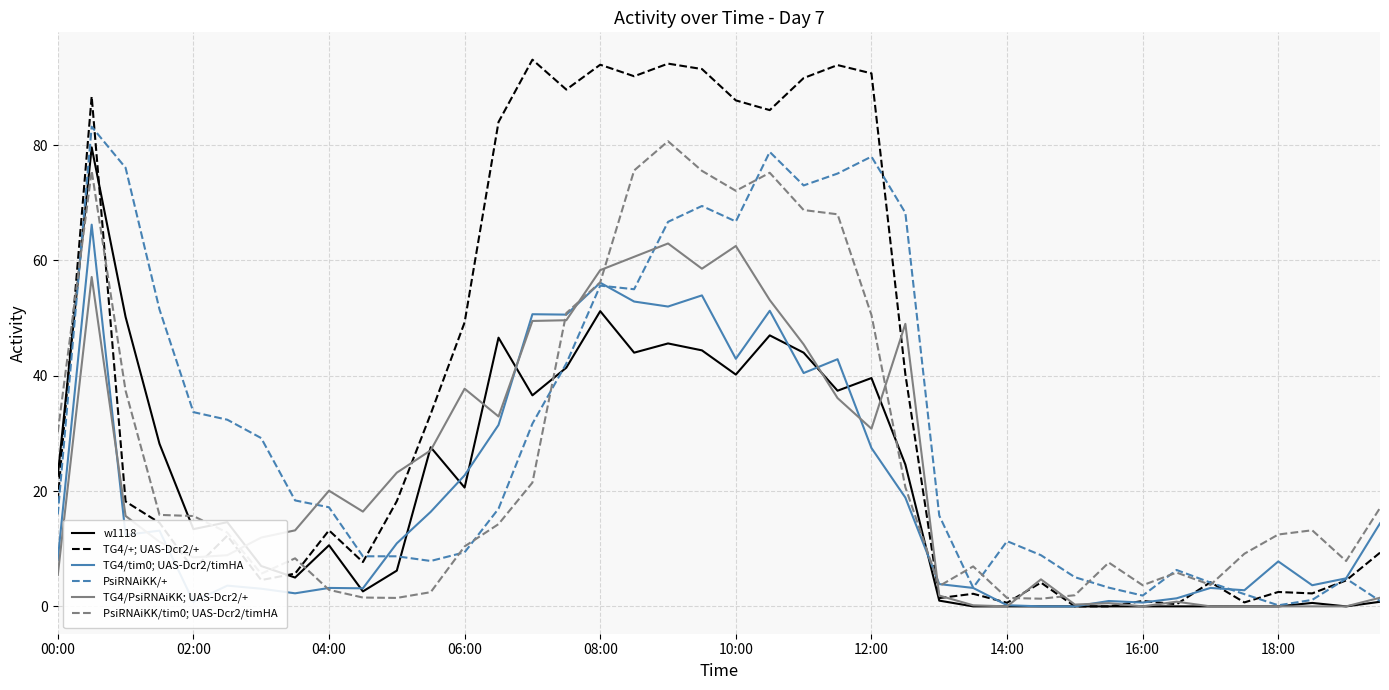

Which series has the largest range (max minus min)?

TG4/+; UAS-Dcr2/+